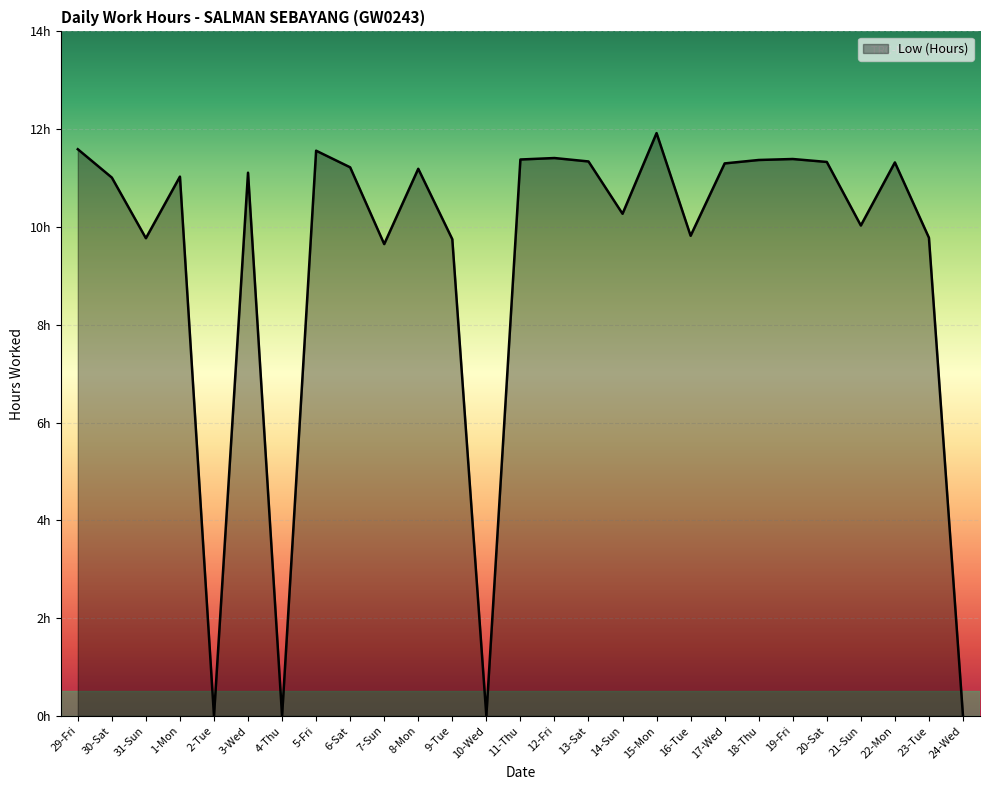

Does the chart display data point markers on the line(s)?

No